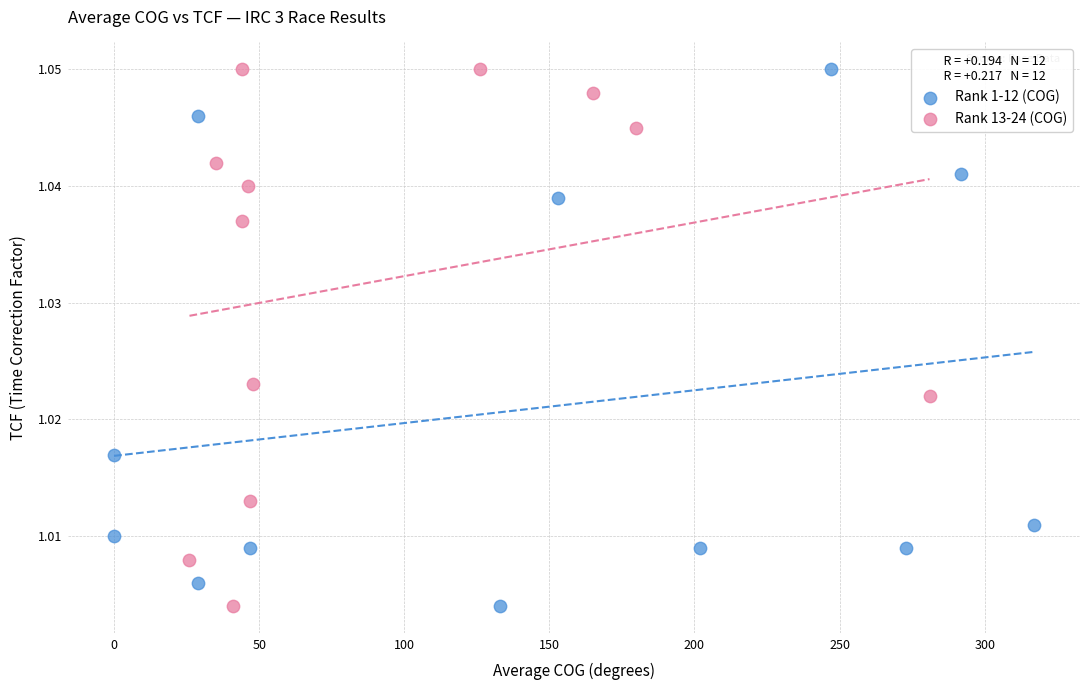

What are all the series names shown in the legend?

Rank 1-12 (COG), Rank 13-24 (COG)